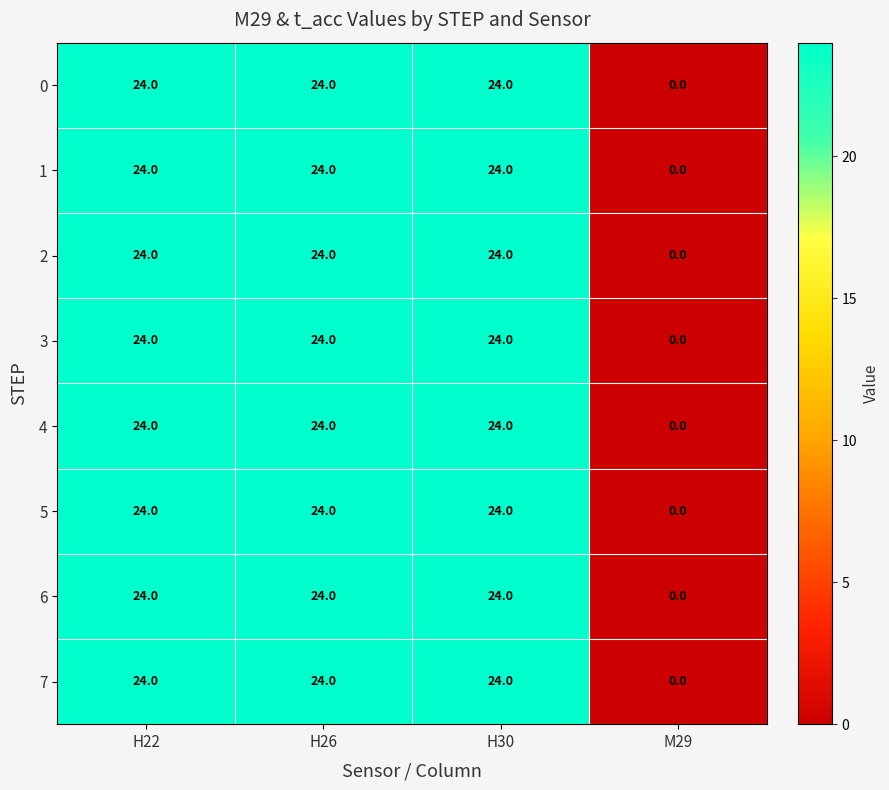

What value does the 2 series have at H22, to the nearest 5?

25